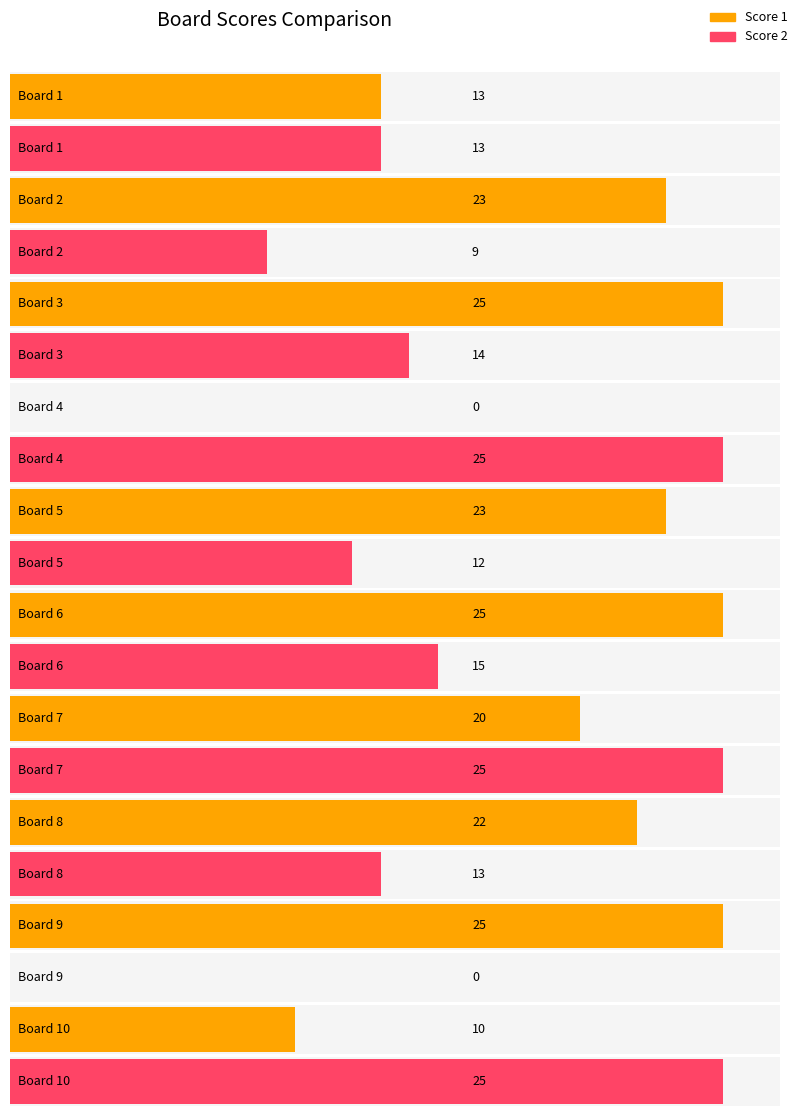

What is the value of the Score 2 bar at the 6th from the left?

15